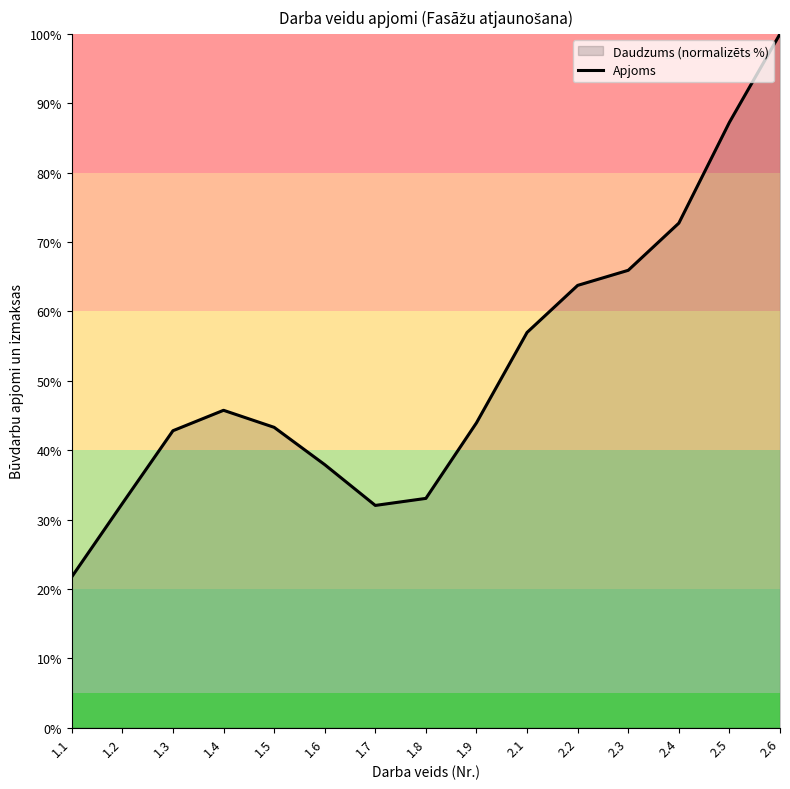

What is the change in value from 1.4 to 2.2?

+18.0